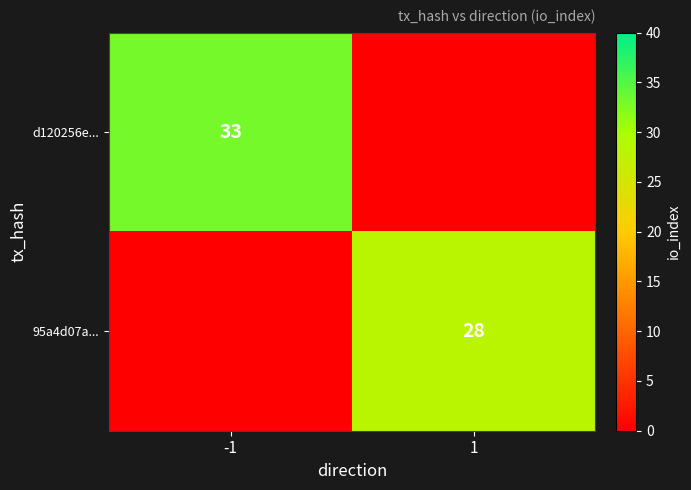

The 95a4d07a... series shows 15 at 1. True or false?

False